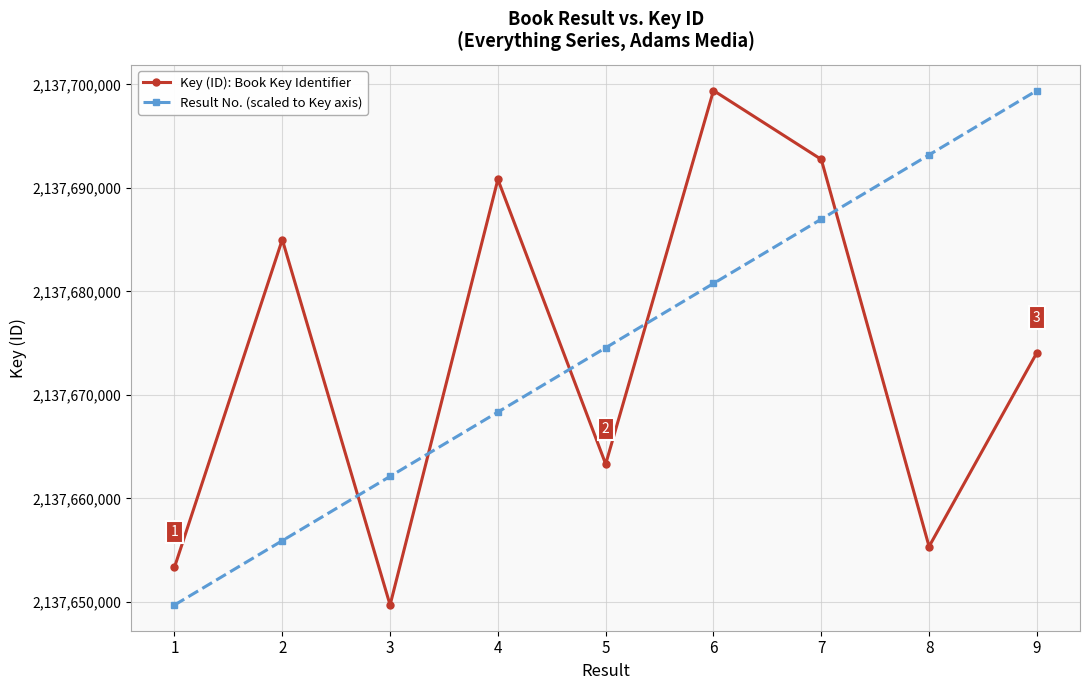

What is the difference between the highest and lowest values at 5?

11240.0